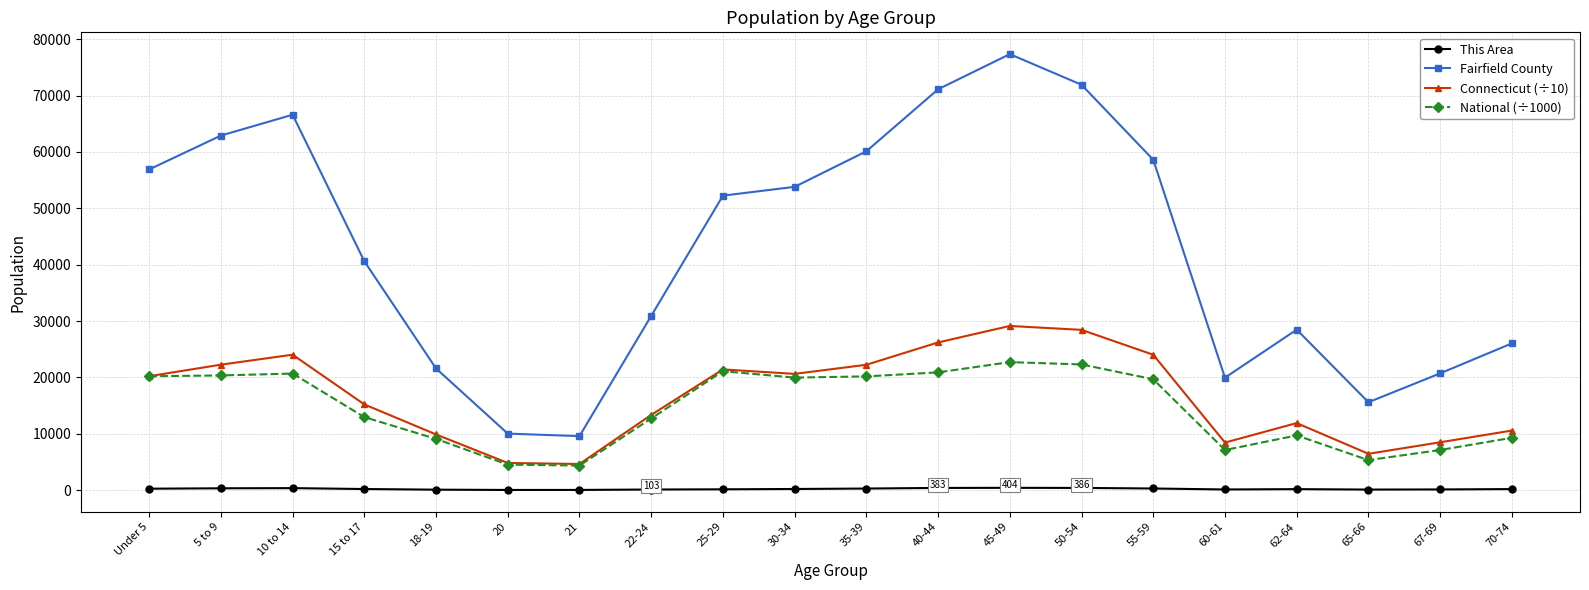

True or false: National (÷1000) and This Area cross at least once.

False